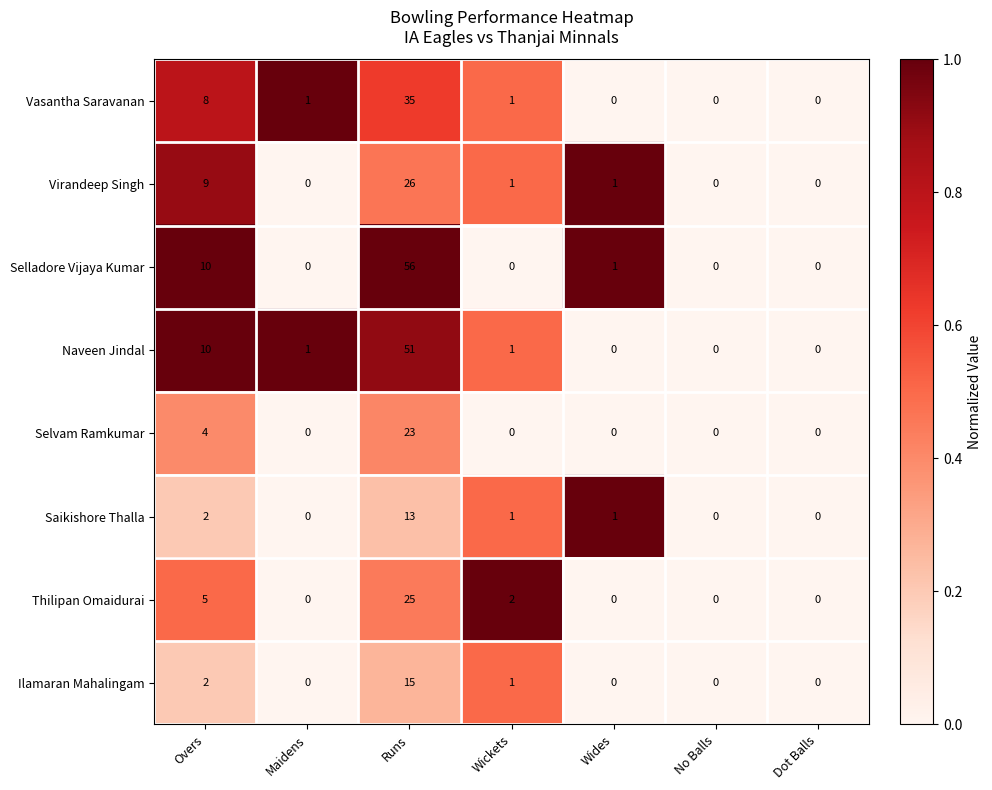

What is the maximum value shown in the chart?

56